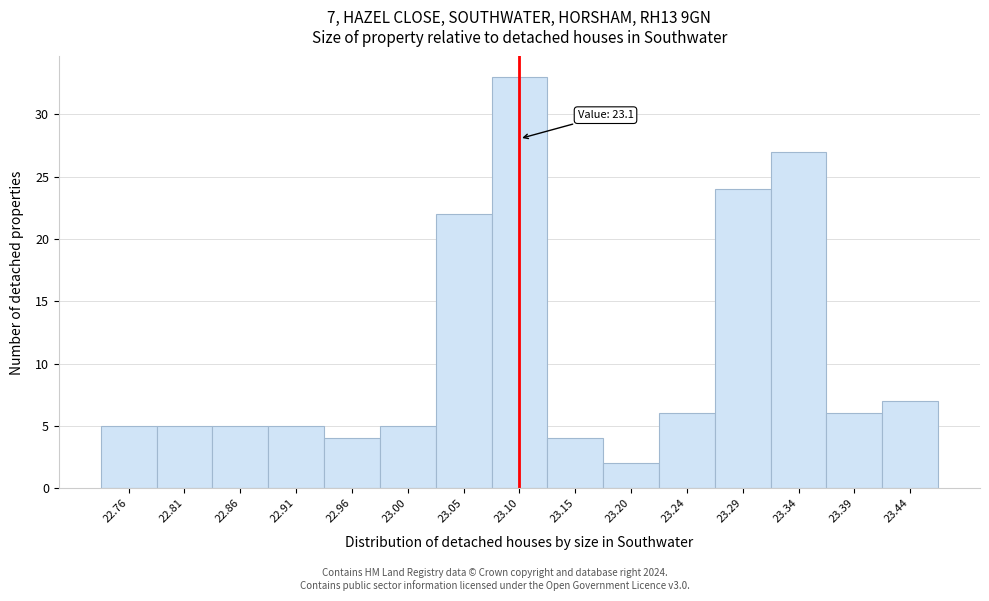

Which range on the x-axis has the tallest bar?

23.076 to 23.124